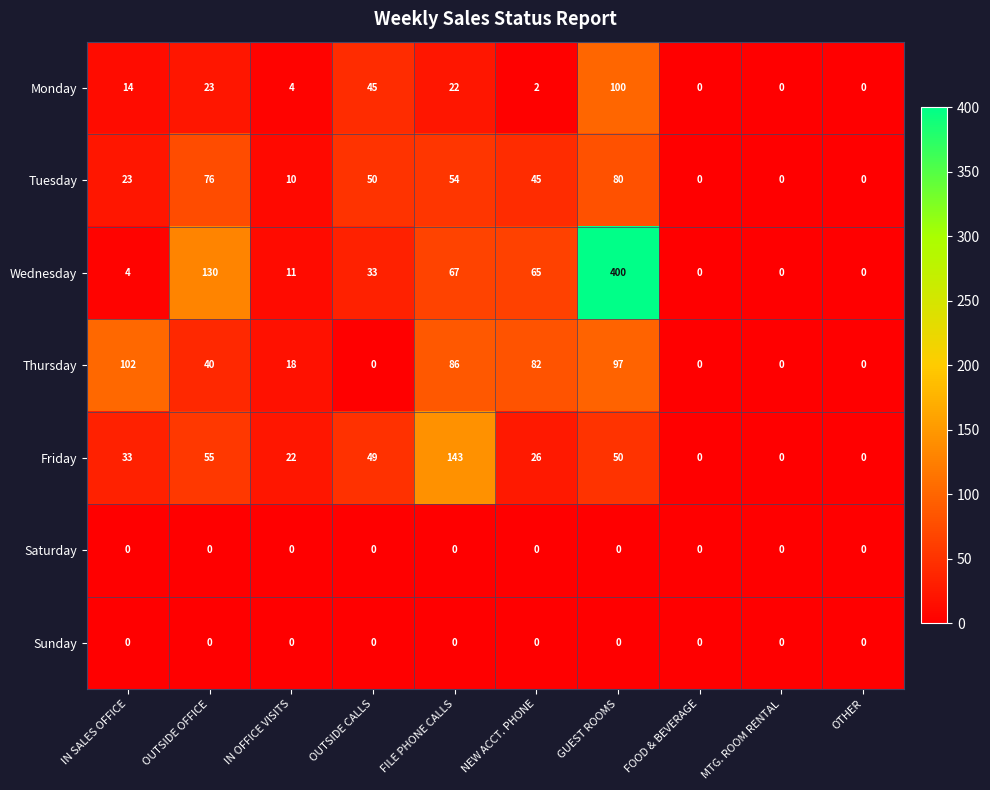

How many distinct data groups are displayed?

7